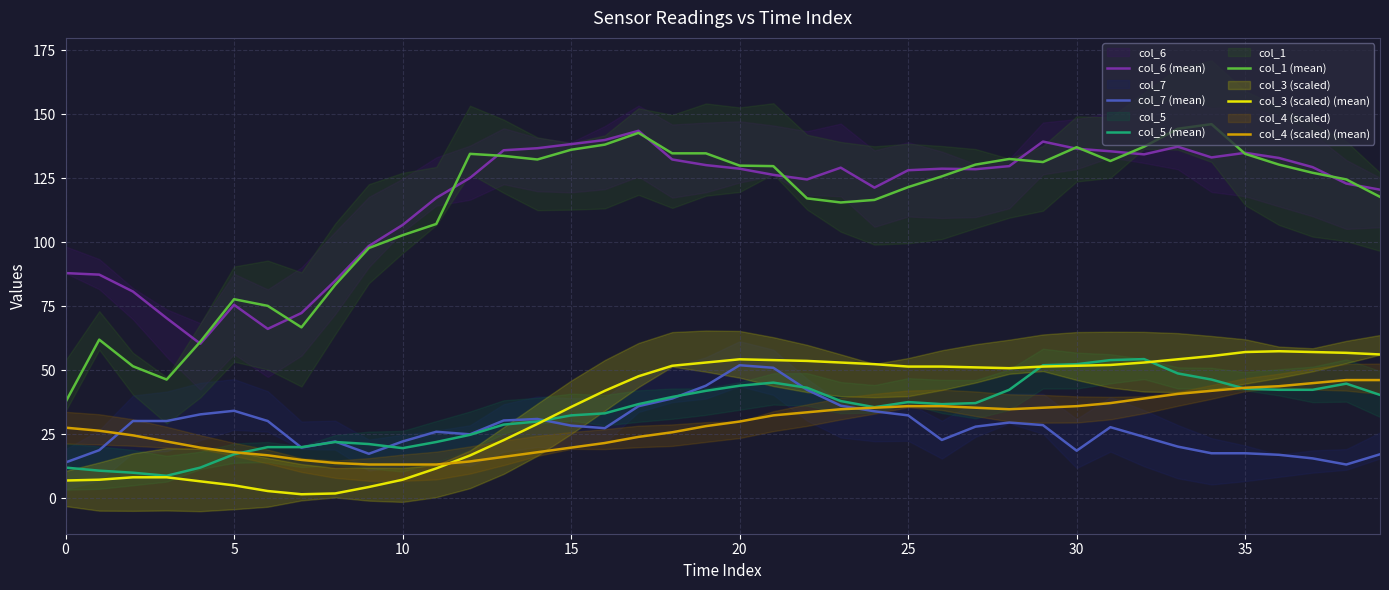

Which series has the largest range (max minus min)?

col_1 (mean)